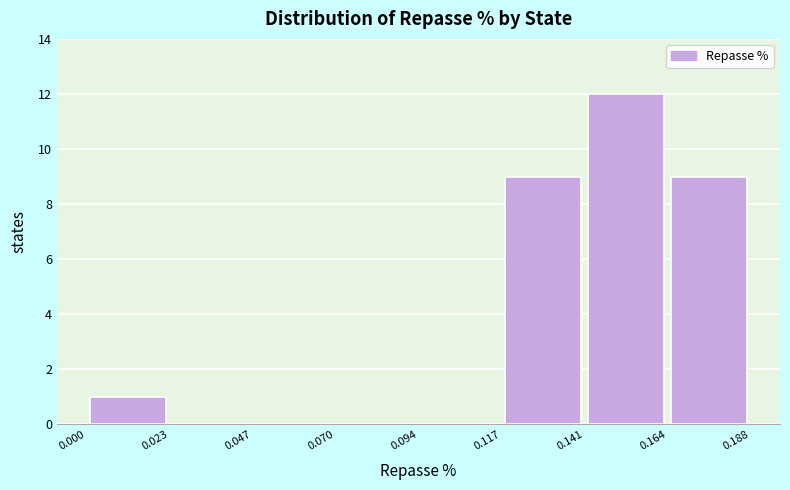

What is the height of the bar covering 0.164 to 0.188 on the x-axis? The values are not printed on the chart, so give them approximately, as read against the axis.

9